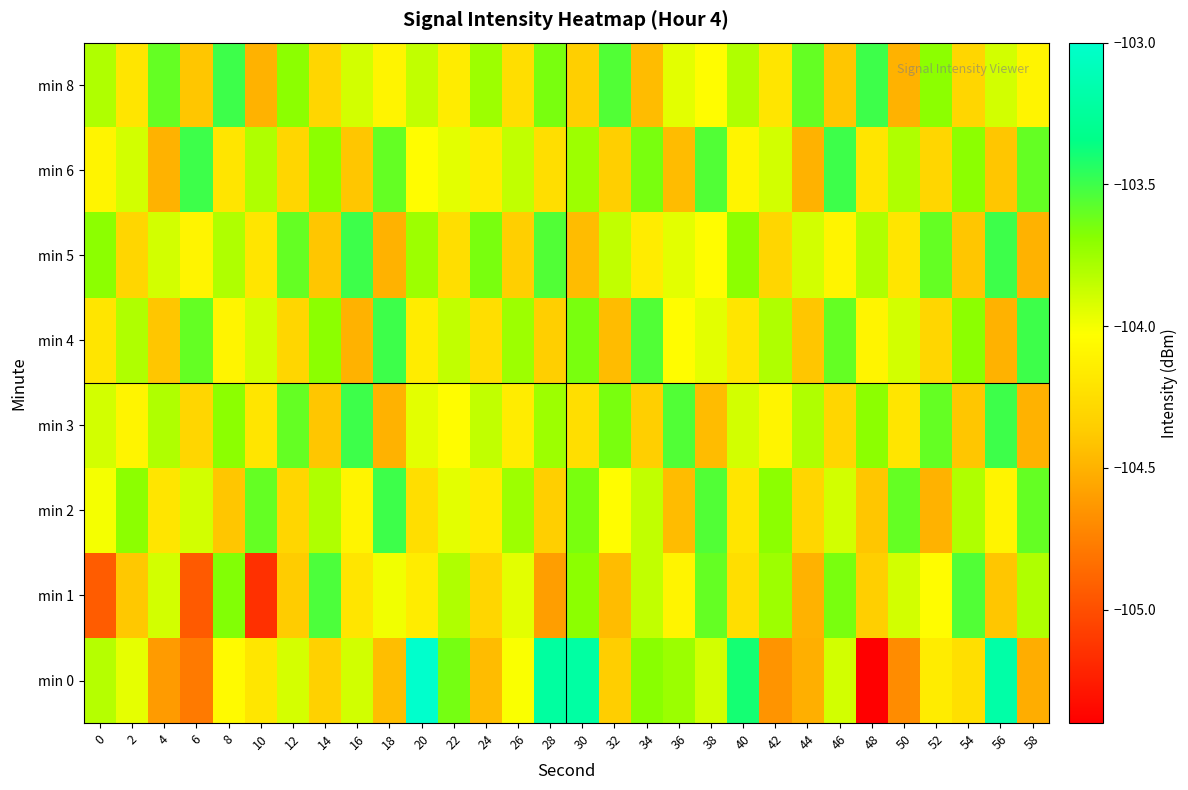

What is the maximum value shown in the chart?

-103.0